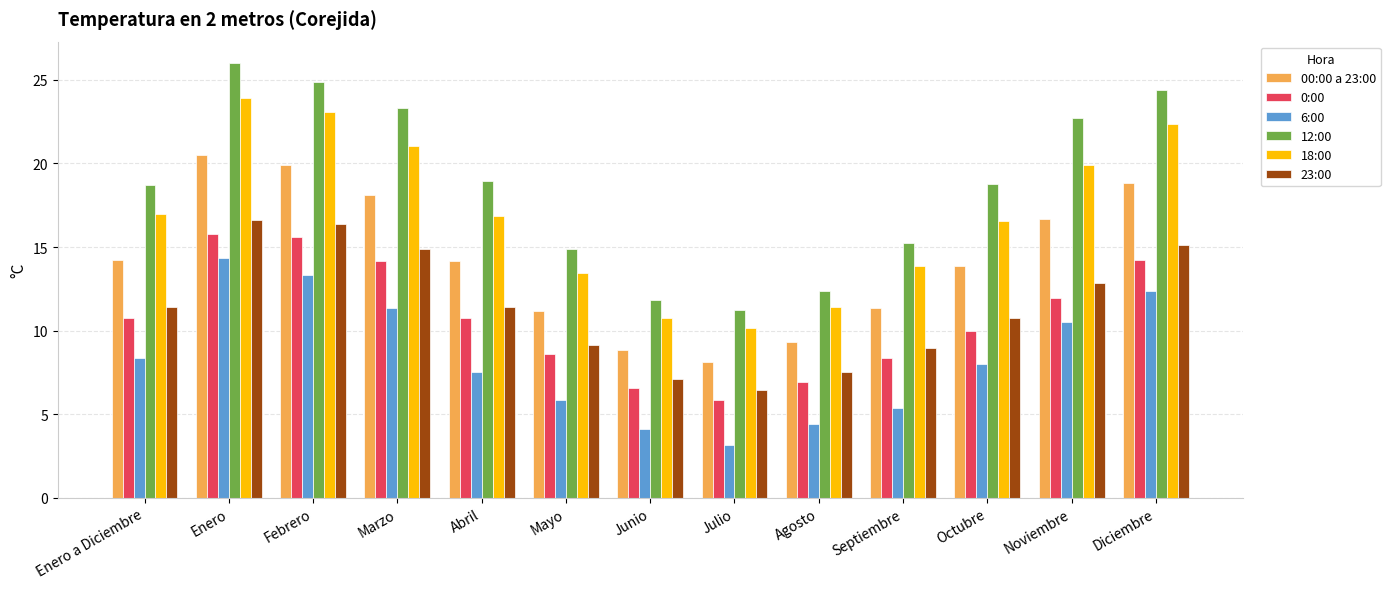

Where is 6:00 nearest to the value 8?

Octubre